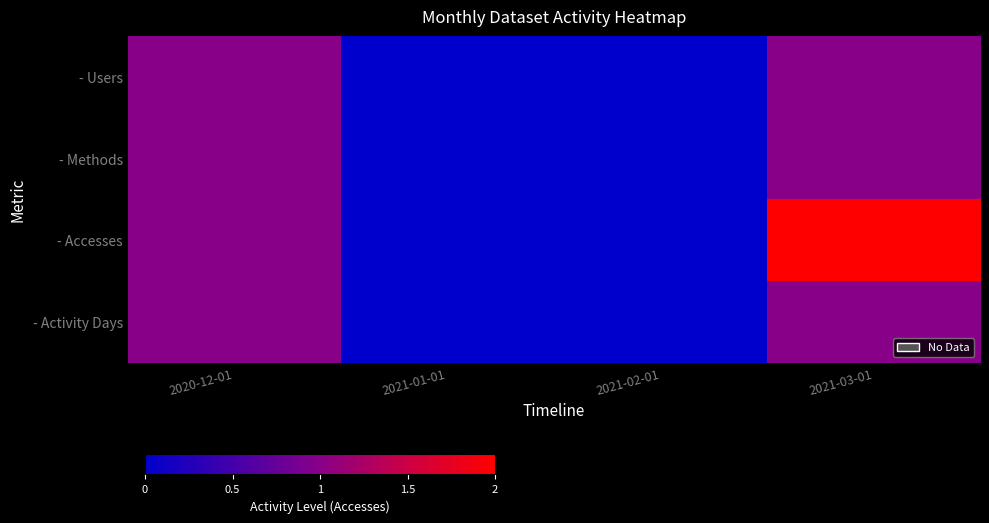

What is the total value across all series at 2021-03-01?

5